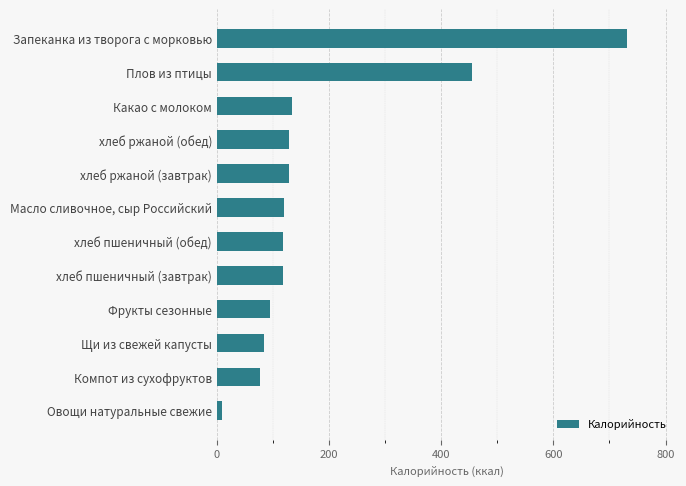

What is the maximum value shown in the chart?

732.0